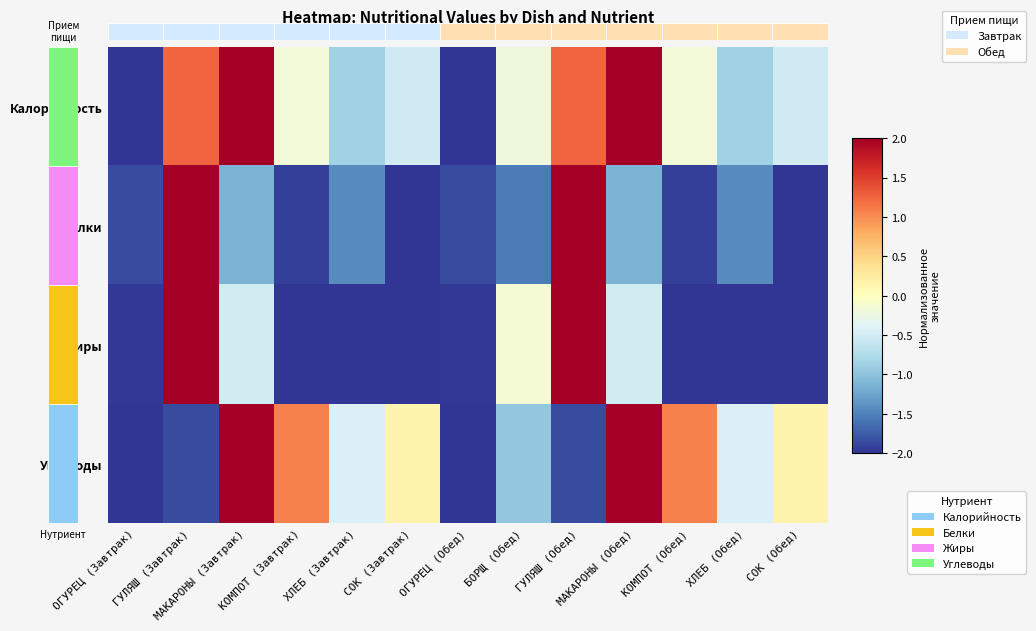

What is the average value of the Калорийность series?

-0.1